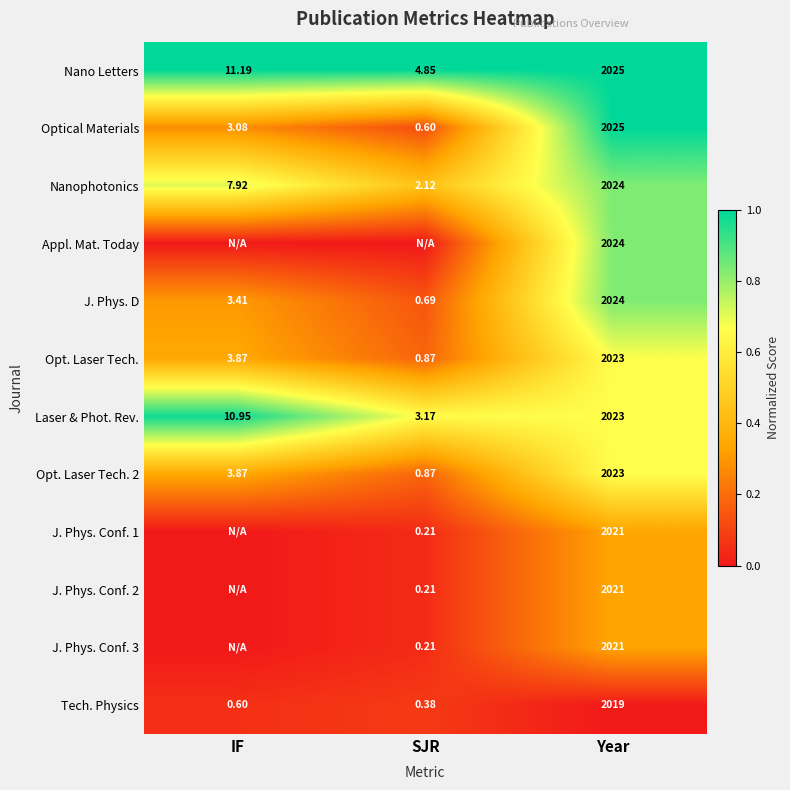

At which category is the sum across all series the highest?

Year